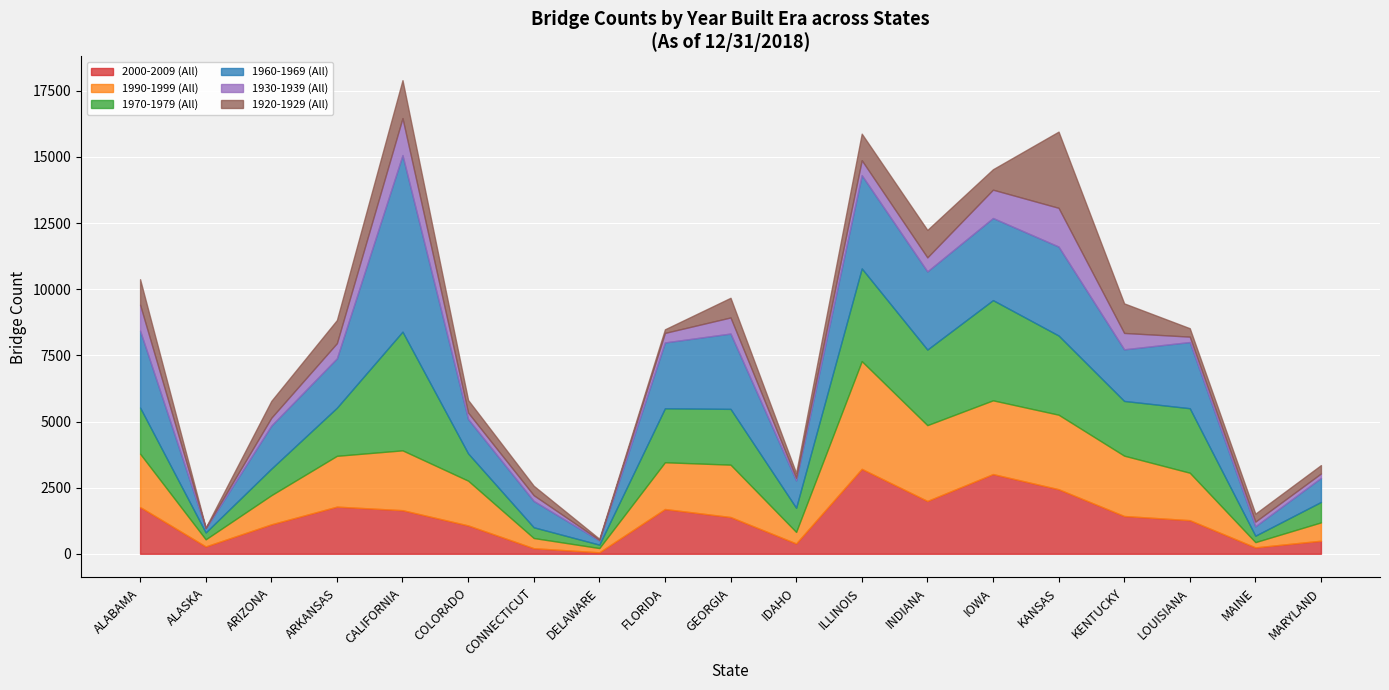

In 2000-2009 (All), how many points are higher than both neighbors (excluding endpoints)?

4